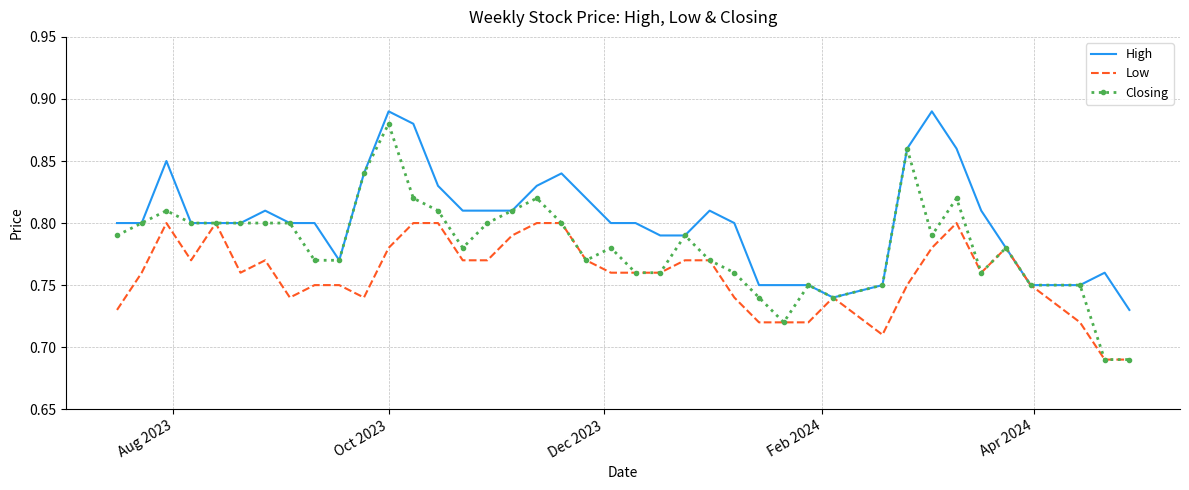

Which series has the largest range (max minus min)?

Closing